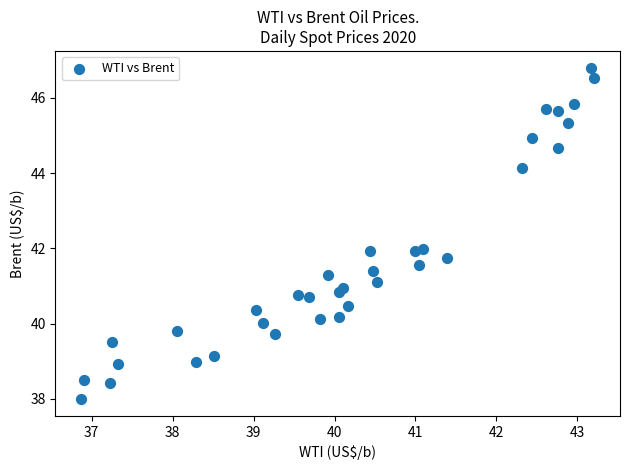

What is the range of X values (max minus min)?

6.3